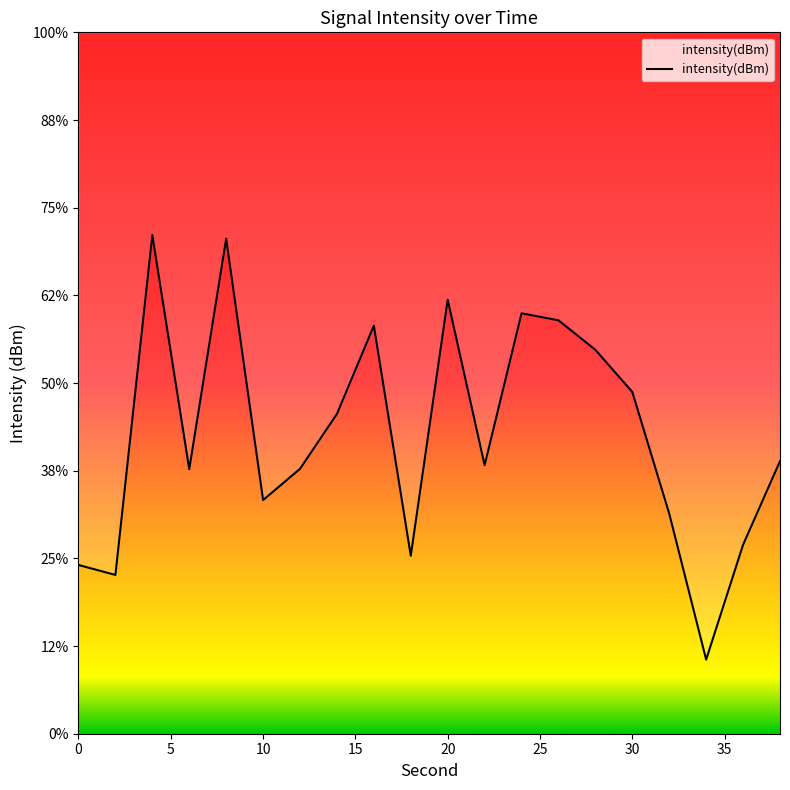

Does the chart have visible grid lines?

No